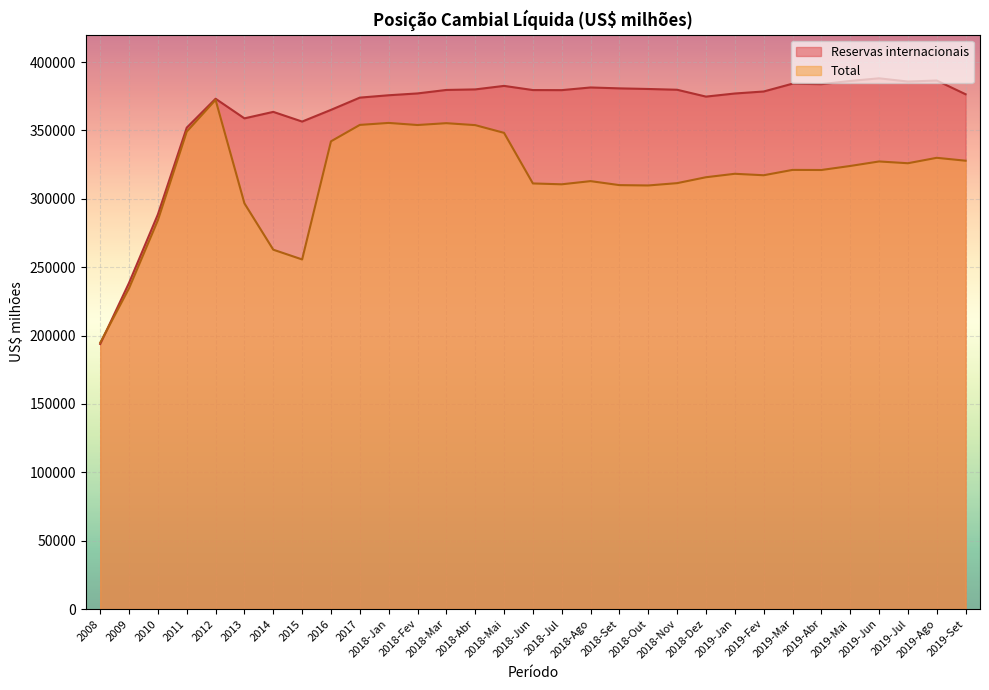

What is the label of the 9th point from the left?

2016